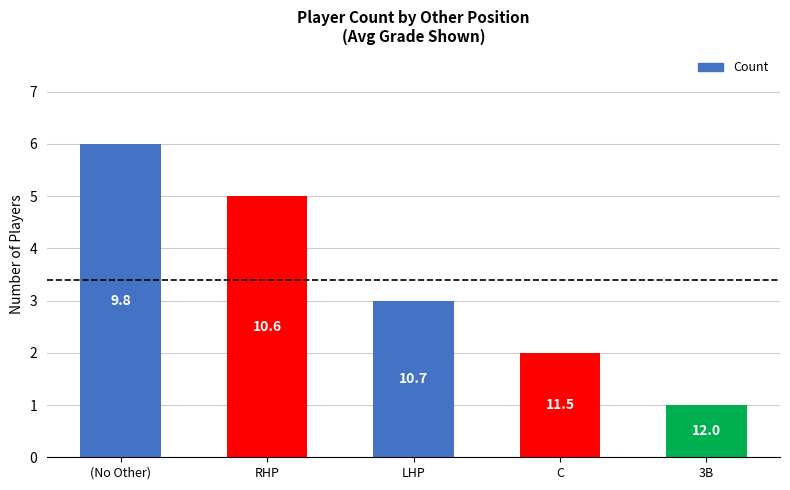

Count the values in the range 2 to 5.

3